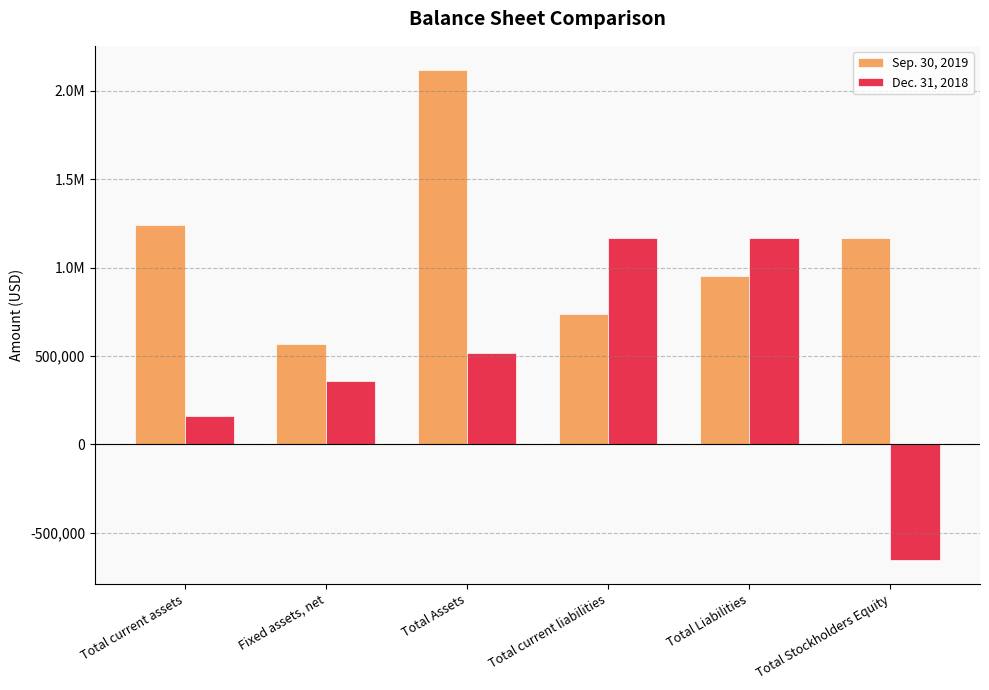

What is the average value of the Sep. 30, 2019 series?

1129614